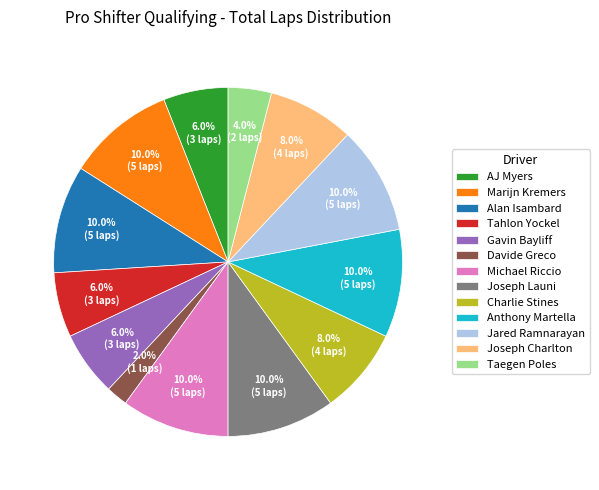

The Jared Ramnarayan slice represents 18% of the pie. True or false?

False